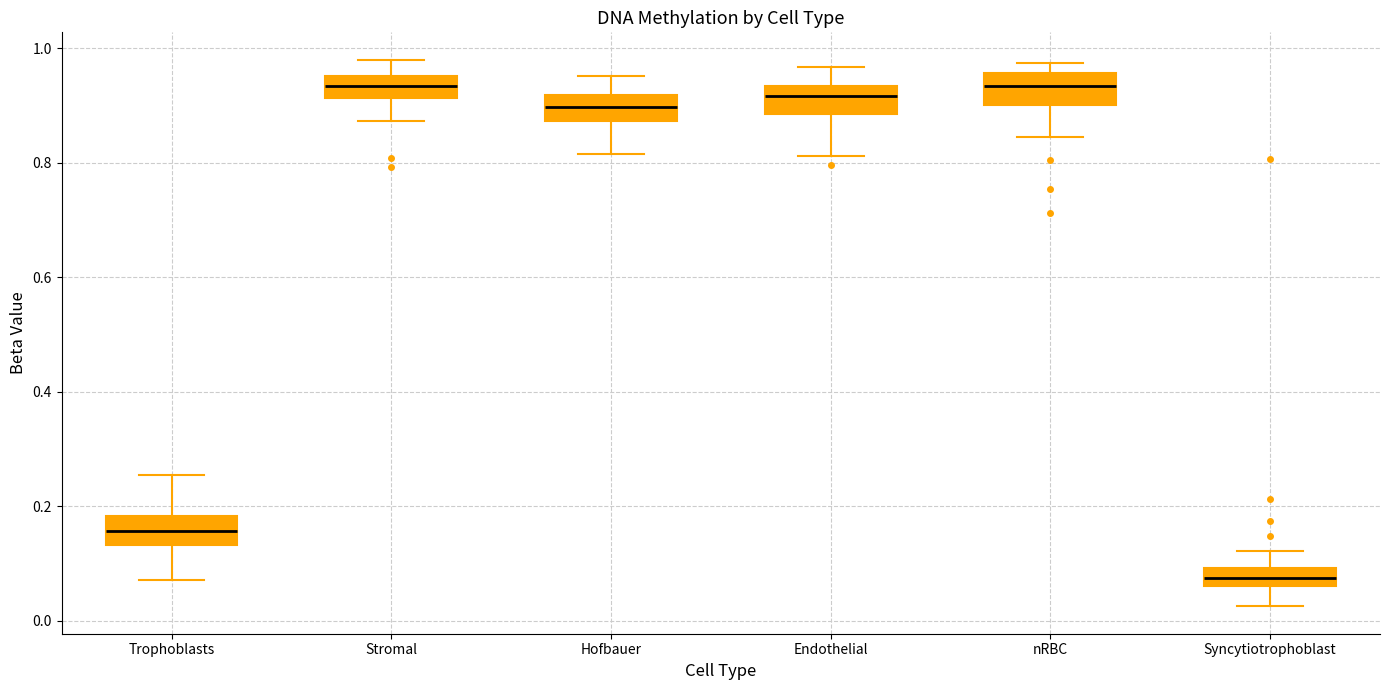

Reading left to right, read every box against the y-axis: the position of its median line, the range the box covers, and the ends of its whiskers. The values are not printed on the chart, so give them approximately, as read against the axis.

Trophoblasts: median 0.16, box 0.14 to 0.18, whiskers 0.08 to 0.26
Stromal: median 0.94, box 0.92 to 0.96, whiskers 0.88 to 0.98
Hofbauer: median 0.90, box 0.88 to 0.92, whiskers 0.82 to 0.96
Endothelial: median 0.92, box 0.88 to 0.94, whiskers 0.82 to 0.96
nRBC: median 0.94, box 0.90 to 0.96, whiskers 0.84 to 0.98
Syncytiotrophoblast: median 0.08, box 0.06 to 0.10, whiskers 0.02 to 0.12